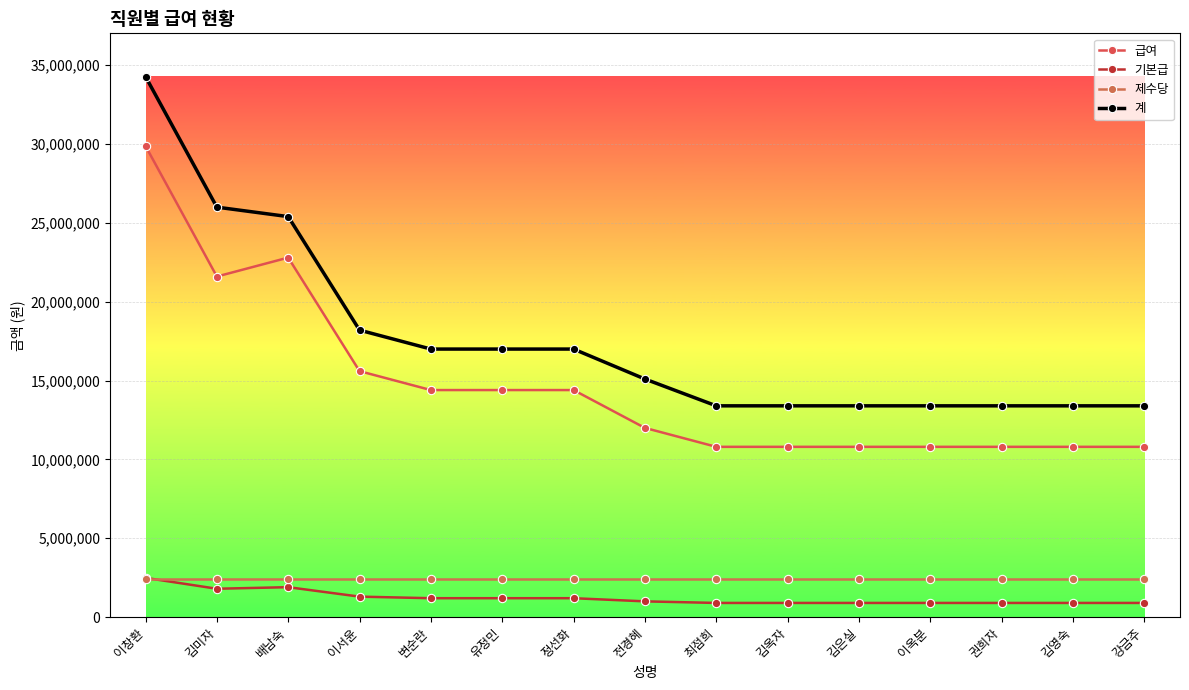

What is the difference between the second highest and minimum values in the 급여 series?

12000000